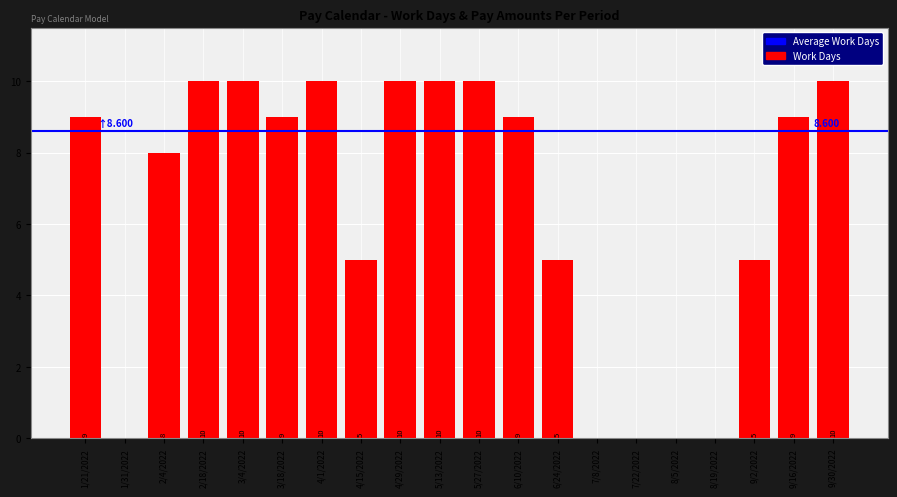

What is the difference between the values at 1/31/2022 and 4/29/2022?

10